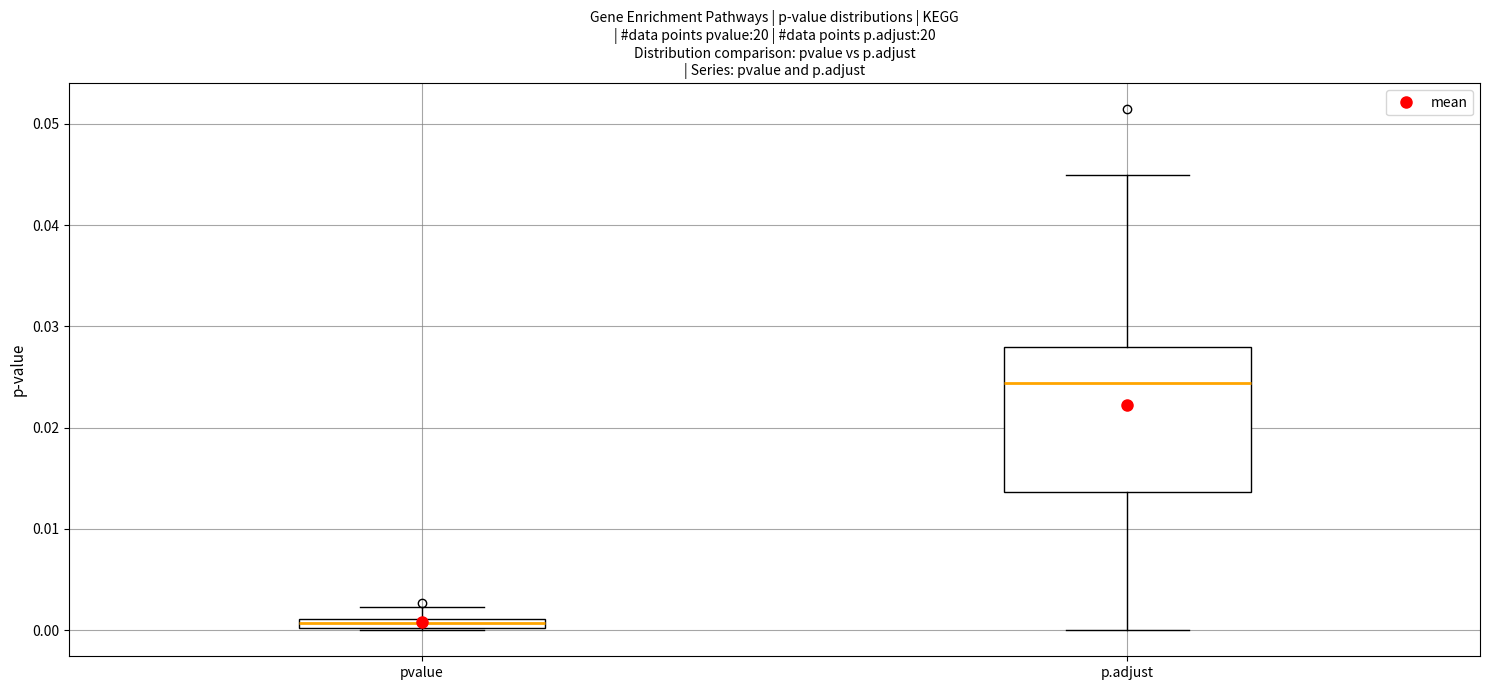

Where does the median line of the box for p.adjust sit on the y-axis? The values are not printed on the chart, so give them approximately, as read against the axis.

0.024